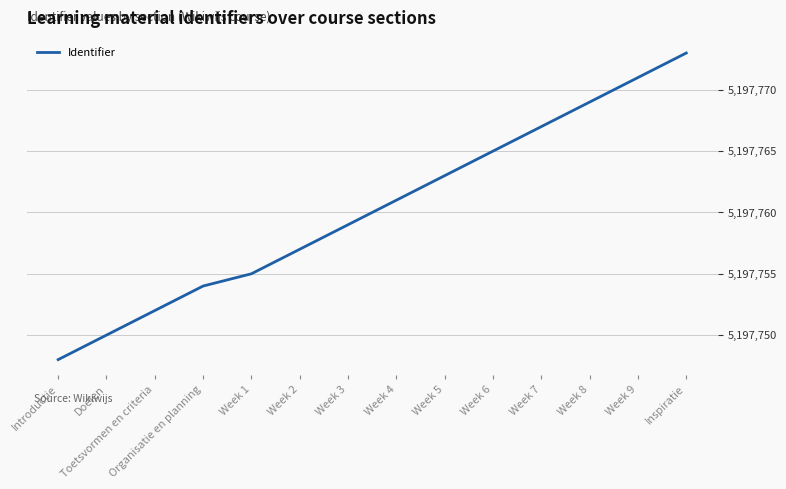

Reading left to right, what are all the values shown in this chart?

Introductie=5197748	Doelen=5197750	Toetsvormen en criteria=5197752	Organisatie en planning=5197754	Week 1=5197755	Week 2=5197757	Week 3=5197759	Week 4=5197761	Week 5=5197763	Week 6=5197765	Week 7=5197767	Week 8=5197769	Week 9=5197771	Inspiratie=5197773